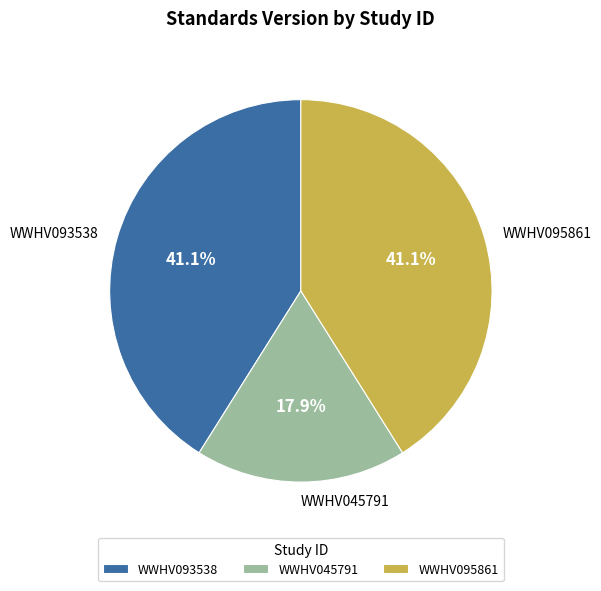

Does any single category account for the majority?

No